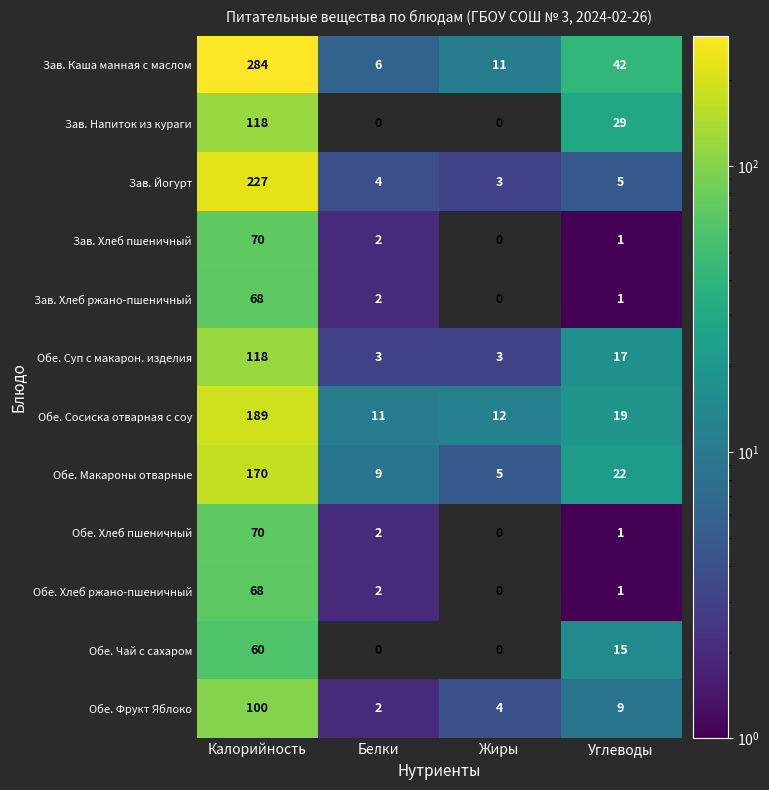

Where does the Обе. Хлеб ржано-пшеничный series first go above 2?

Калорийность